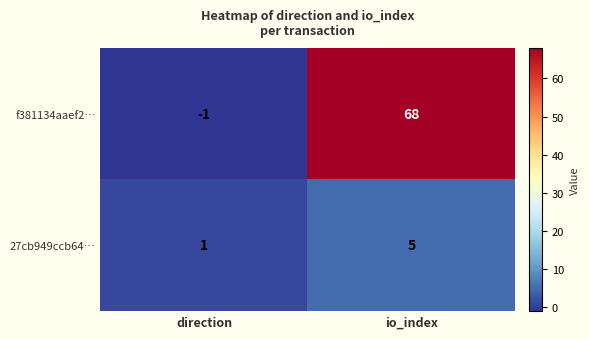

What is the difference between the maximum and minimum values in the 27cb949ccb64… series?

4